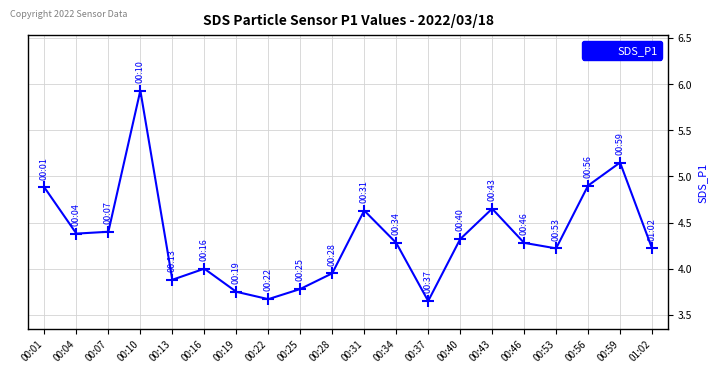

At which category does the data reach its first local peak?

00:10